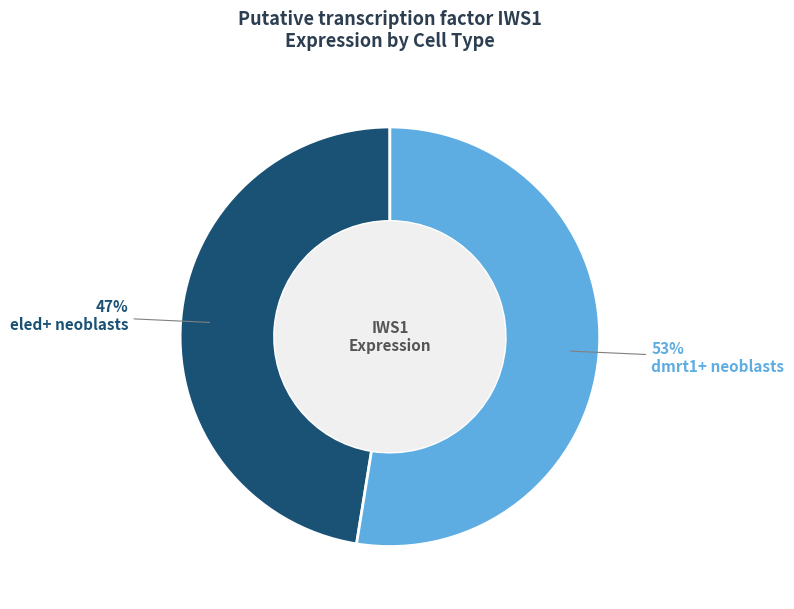

Rank the categories by value from highest to lowest.

dmrt1+ neoblasts, eled+ neoblasts